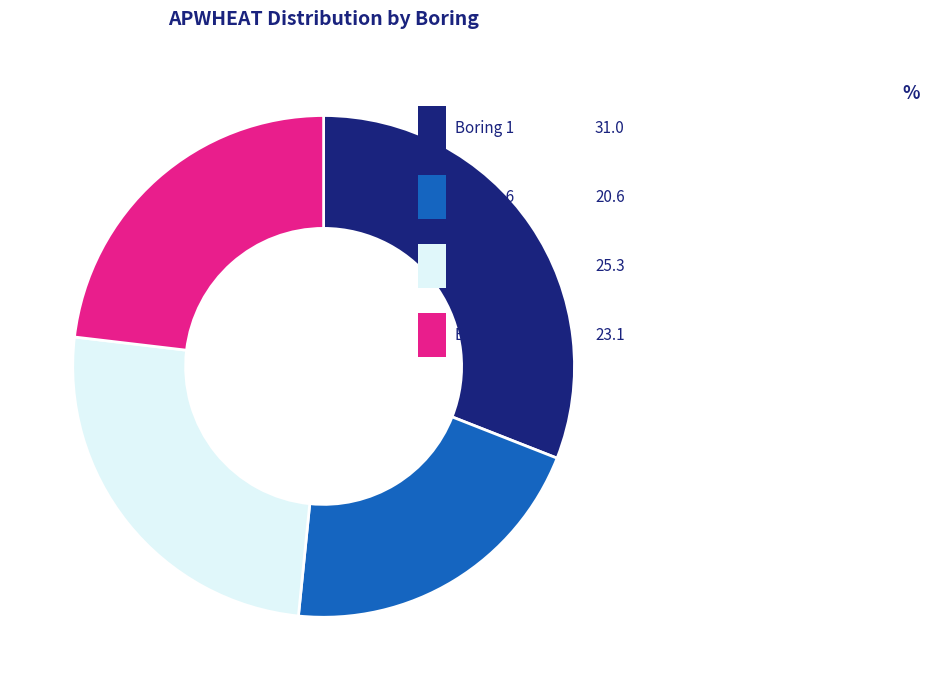

Between 3 and 4, which is larger?

4